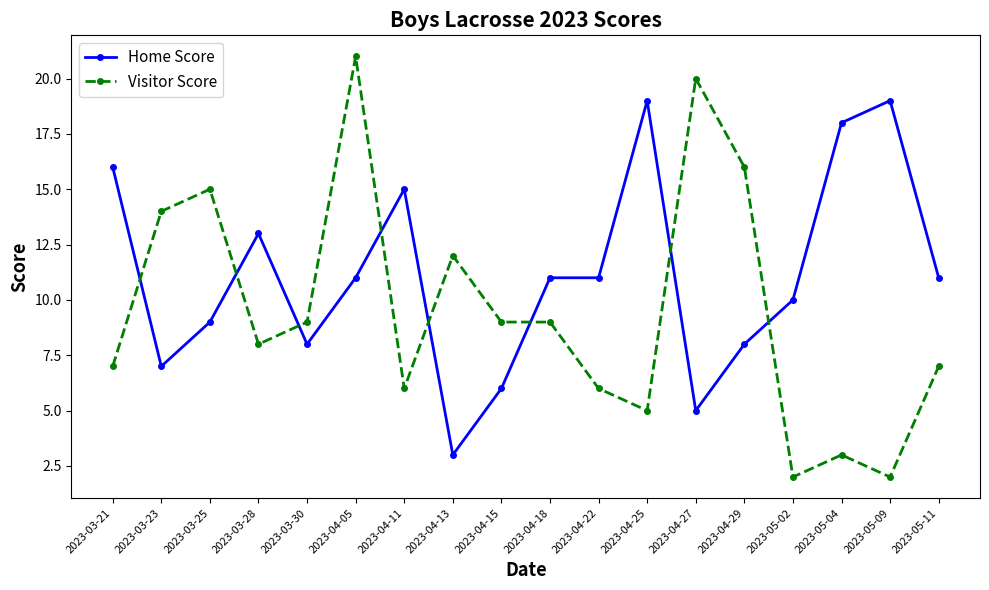

List the series in order of their peak value, lowest first.

Home Score, Visitor Score